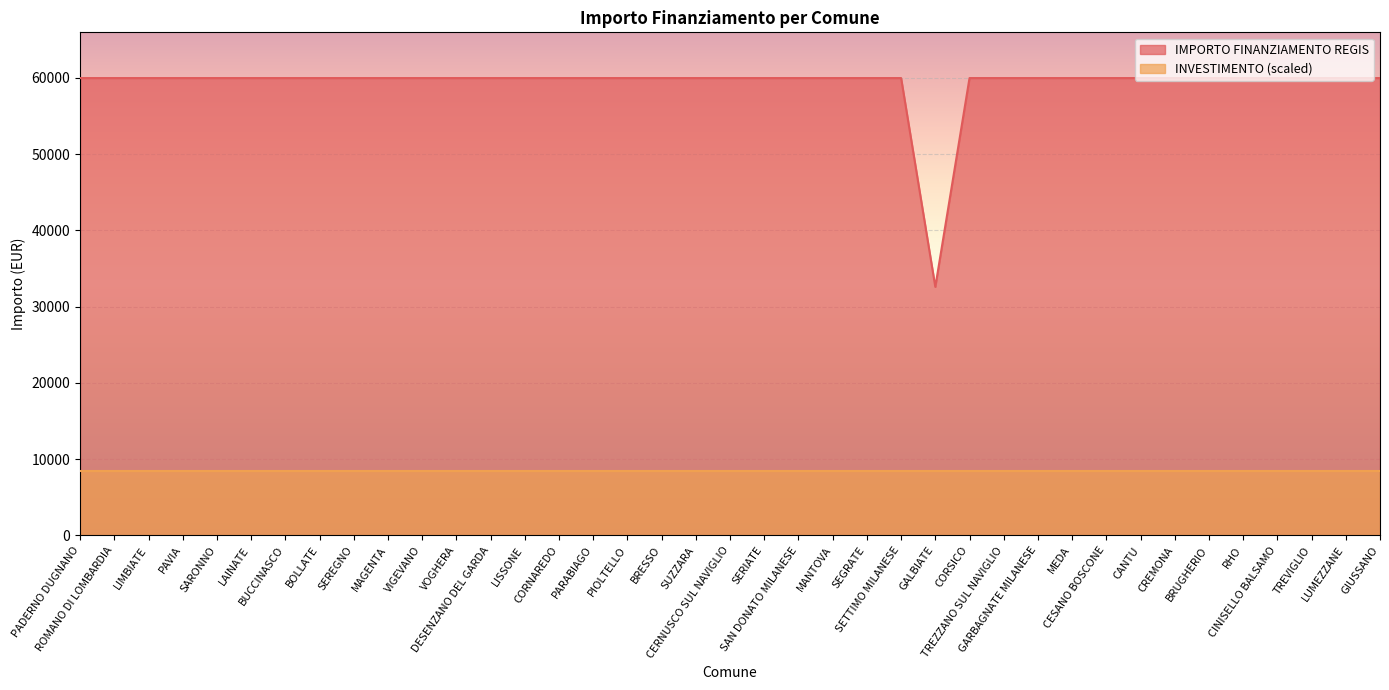

Does the chart display data point markers on the line(s)?

No